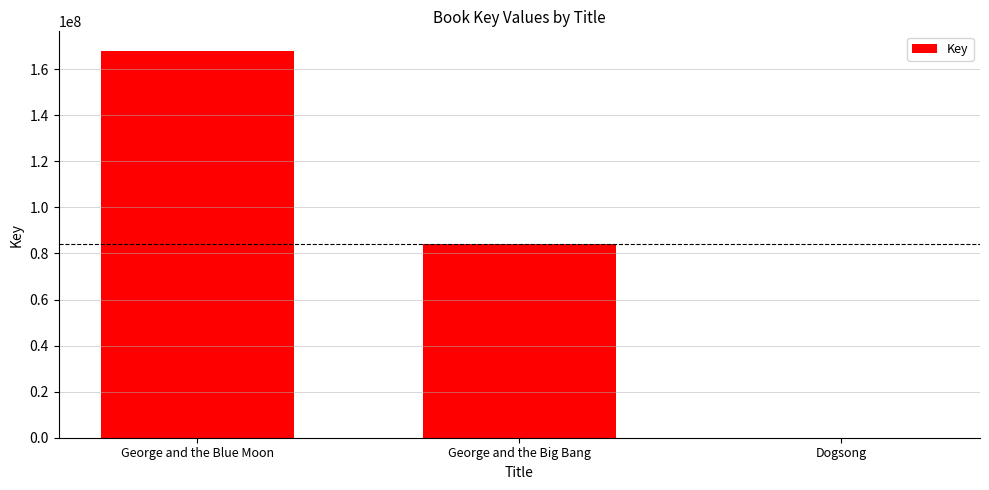

Between George and the Blue Moon and George and the Big Bang, which is larger?

George and the Blue Moon